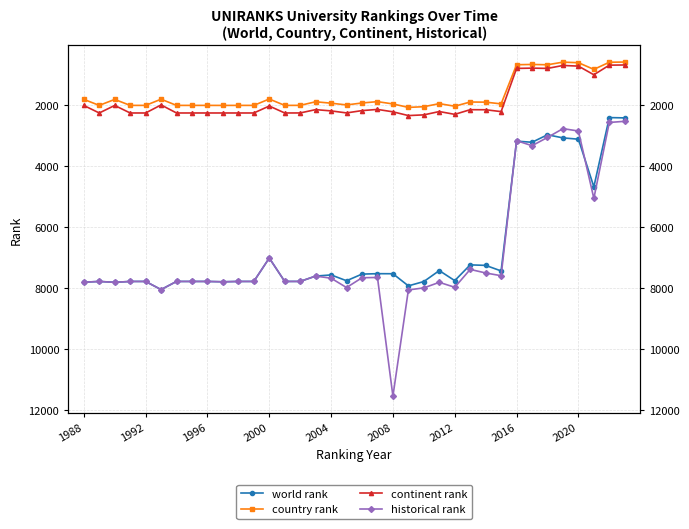

How many data points in country rank are less than 1962?

18